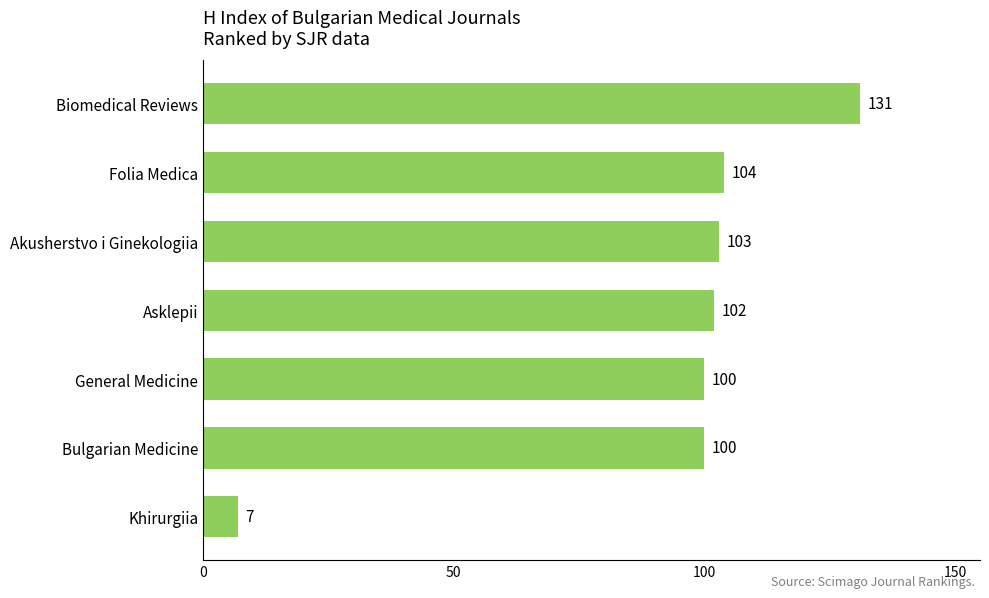

What is the difference between the second highest and minimum values?

97